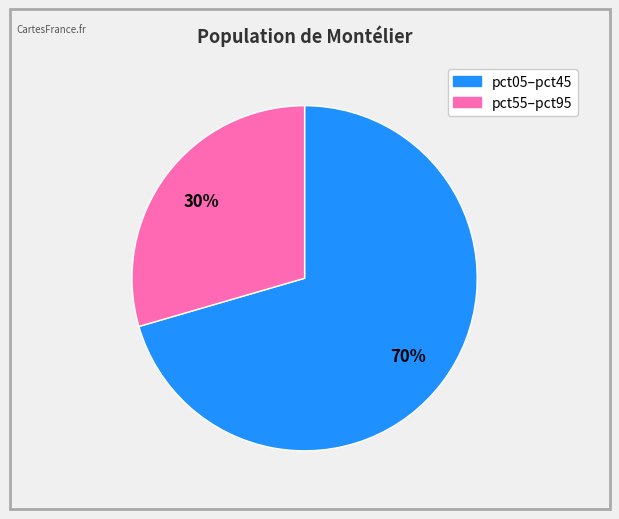

To the nearest percent, what is the average slice percentage?

50%